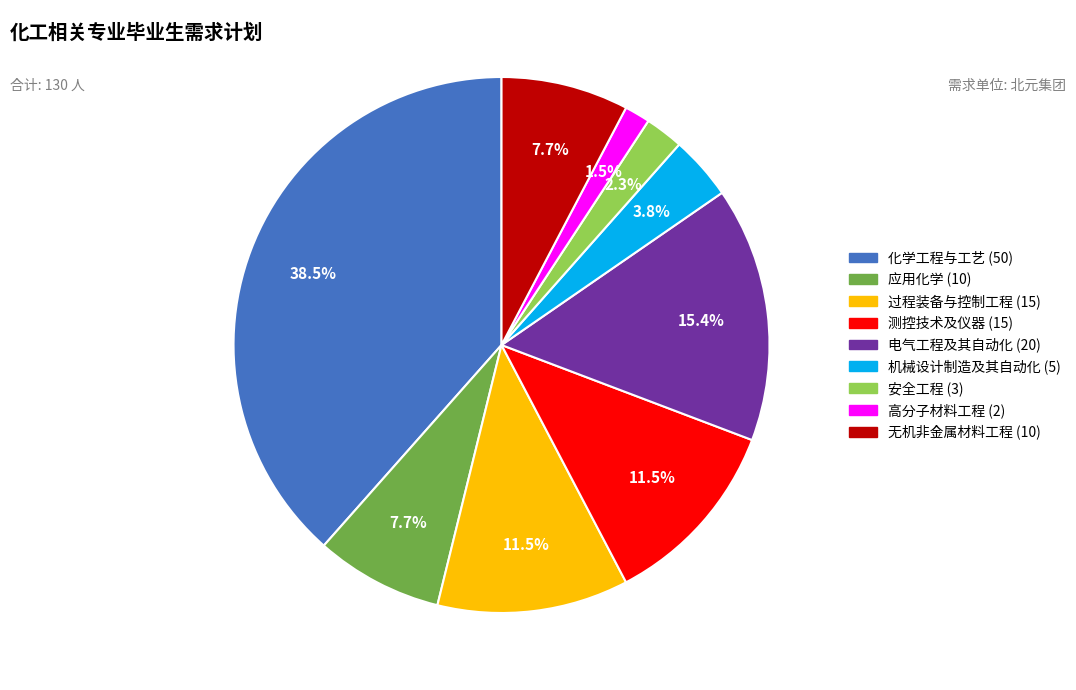

Is there any slice that represents more than half of the pie?

No